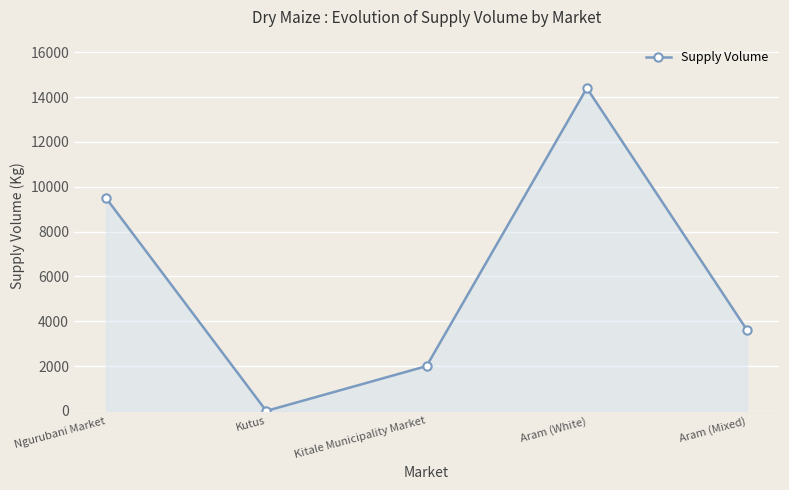

Reading left to right, what are all the values shown in this chart?

Ngurubani Market=9500	Kutus=0	Kitale Municipality Market=2000	Aram (White)=14400	Aram (Mixed)=3600